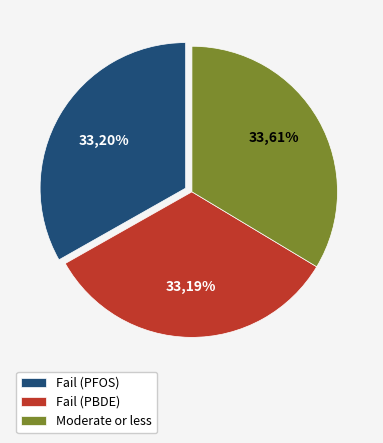

What is the smallest slice in the pie chart?

Fail (PBDE)